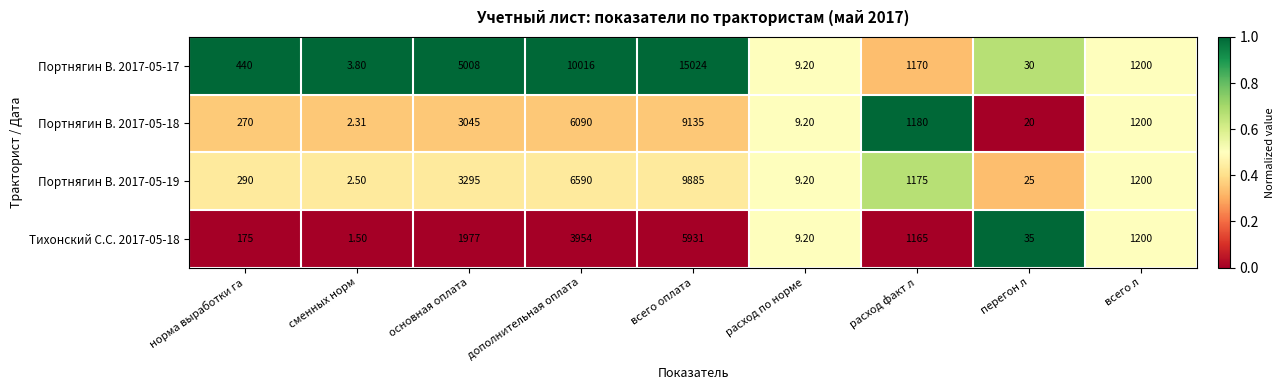

Which series has the largest total across all categories?

Портнягин В. 2017-05-17